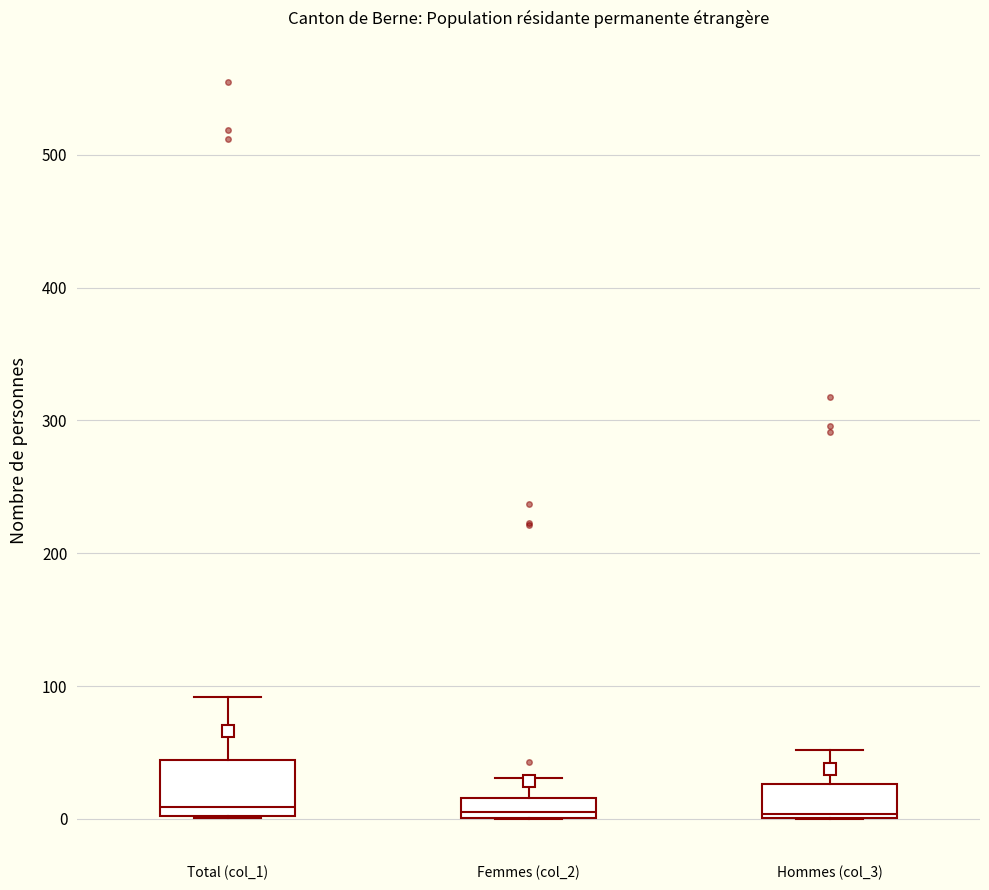

Comparing the boxes themselves (not the whiskers), which one is the tallest?

Total (col_1)